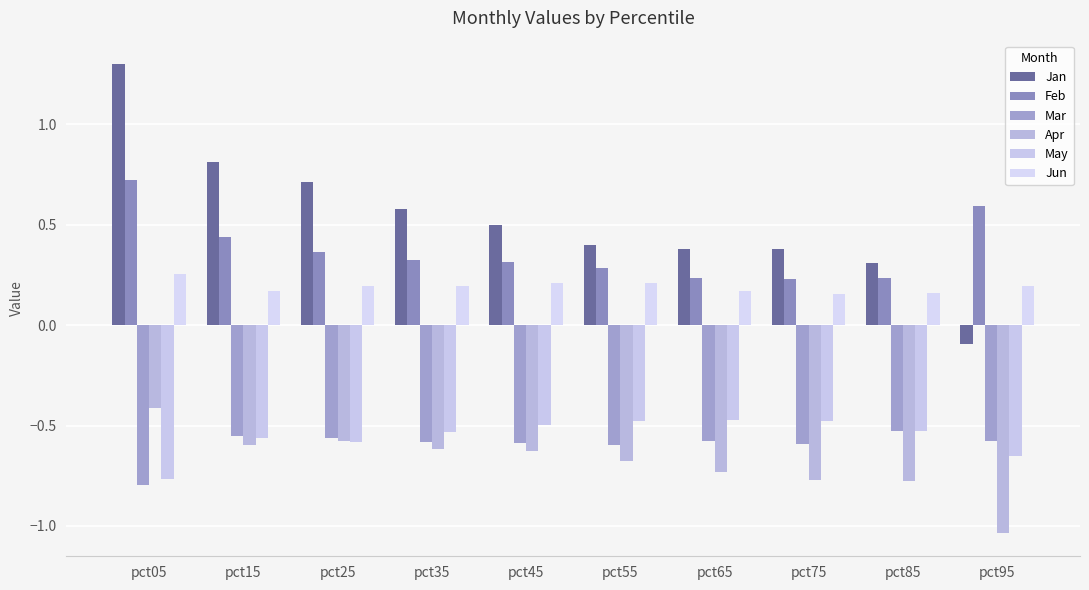

Rank the series at pct25 from lowest to highest value.

May, Apr, Mar, Jun, Feb, Jan